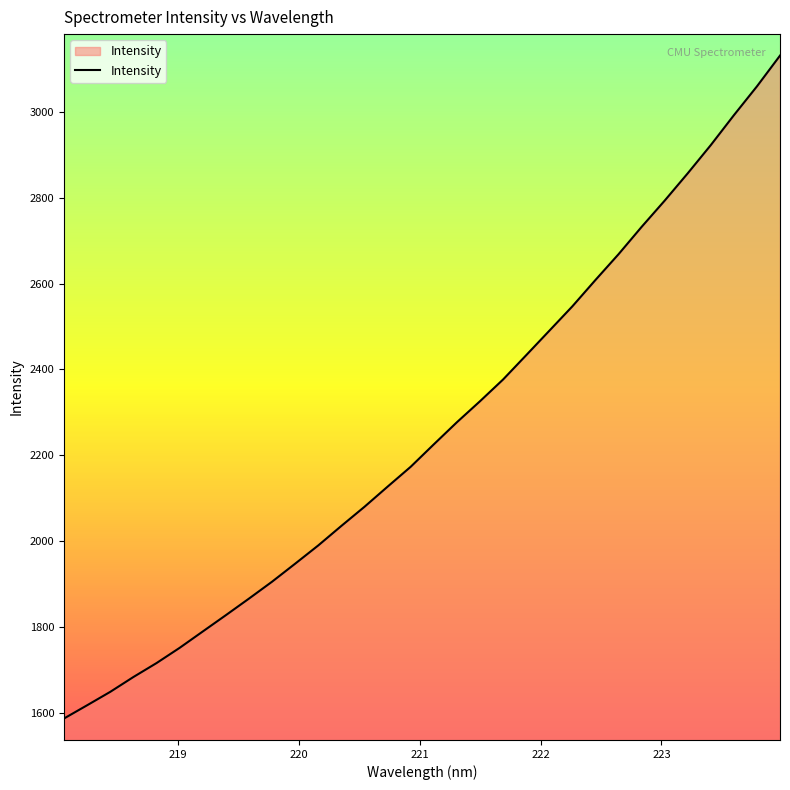

What is the minimum value shown in the chart?

1587.8